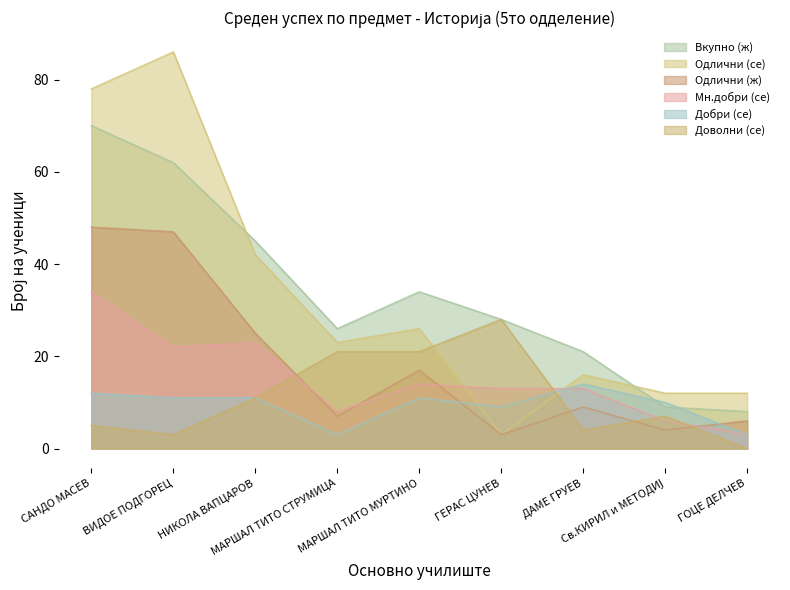

How many values in Доволни (се) are above zero?

8